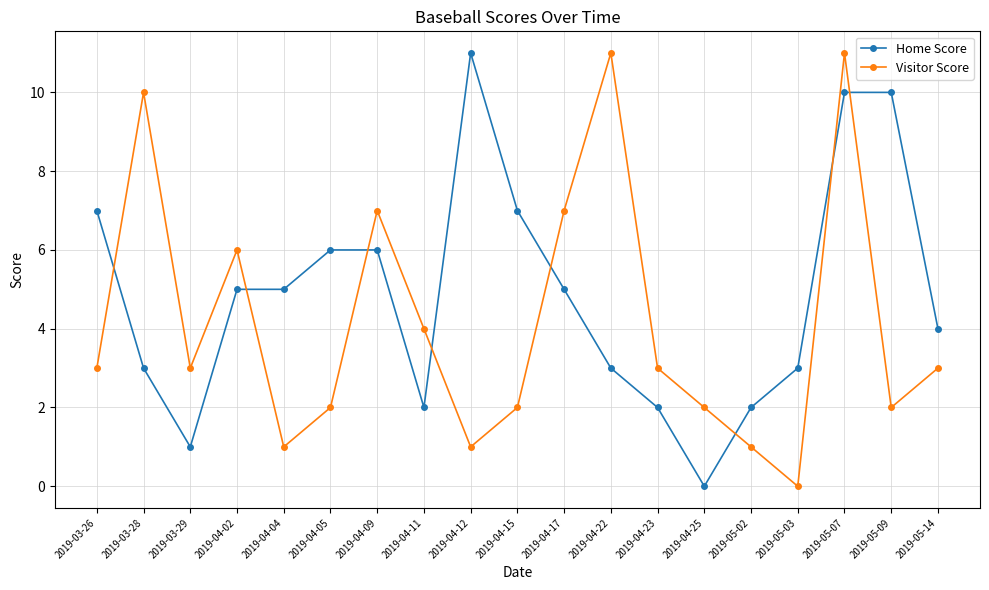

The Home Score series shows 2 at 2019-04-09. True or false?

False